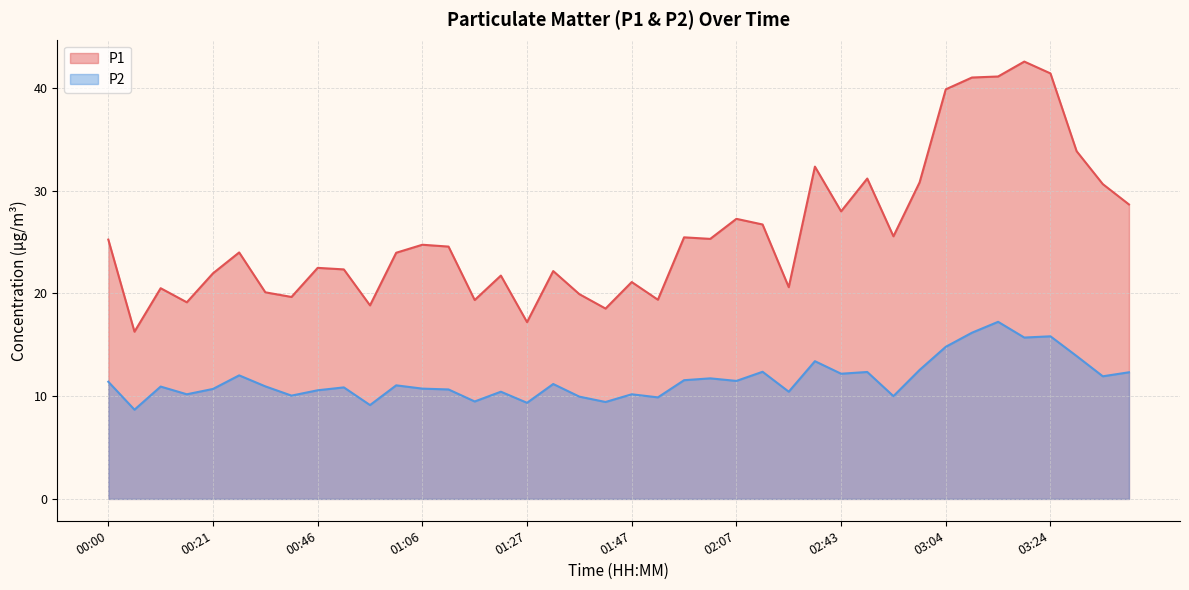

Reading right to left, transcribe all the data shown in this chart.

P1: 03:45=28.6	03:40=30.6	03:35=33.8	03:24=41.4	03:19=42.5	03:14=41.1	03:09=41.0	03:04=39.9	02:59=30.8	02:54=25.6	02:48=31.2	02:43=28.0	02:38=32.3	02:17=20.6	02:12=26.7	02:07=27.2	02:02=25.3	01:57=25.4	01:52=19.4	01:47=21.1	01:42=18.5	01:37=19.9	01:32=22.2	01:27=17.2	01:22=21.7	01:17=19.4	01:11=24.6	01:06=24.7	01:01=23.9	00:56=18.8	00:51=22.3	00:46=22.5	00:41=19.6	00:36=20.1	00:26=24.0	00:21=21.9	00:16=19.1	00:10=20.5	00:05=16.3	00:00=25.2
P2: 03:45=12.3	03:40=11.9	03:35=13.9	03:24=15.8	03:19=15.7	03:14=17.2	03:09=16.2	03:04=14.8	02:59=12.6	02:54=10.0	02:48=12.3	02:43=12.2	02:38=13.4	02:17=10.4	02:12=12.4	02:07=11.5	02:02=11.7	01:57=11.6	01:52=9.9	01:47=10.2	01:42=9.4	01:37=9.9	01:32=11.2	01:27=9.3	01:22=10.4	01:17=9.5	01:11=10.7	01:06=10.7	01:01=11.1	00:56=9.1	00:51=10.8	00:46=10.6	00:41=10.1	00:36=10.9	00:26=12.0	00:21=10.7	00:16=10.2	00:10=10.9	00:05=8.7	00:00=11.4